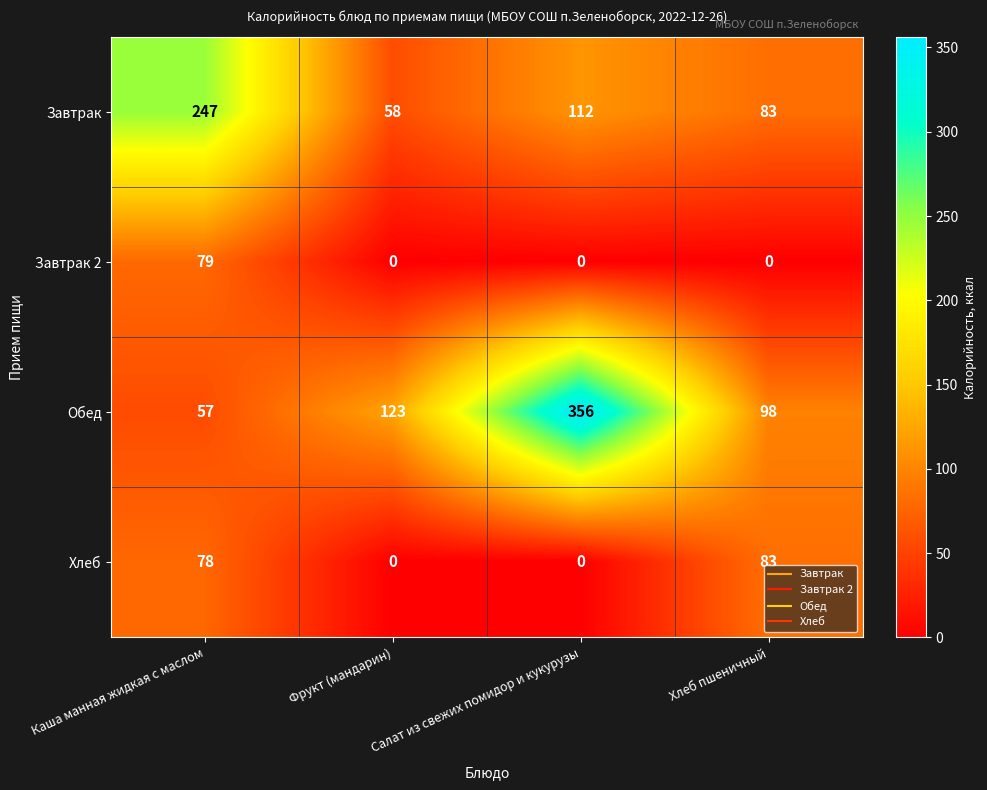

The Обед series shows 93 at Каша манная жидкая с маслом. True or false?

False